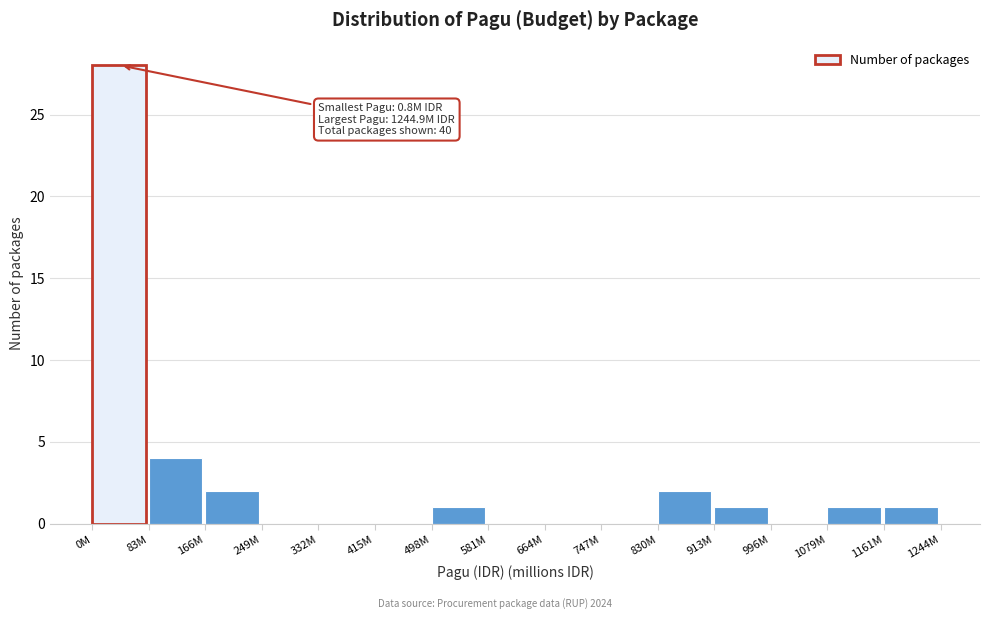

Reading left to right, list all the values displayed in this chart.

0M=28	83M=4	166M=2	249M=0	332M=0	415M=0	498M=1	581M=0	664M=0	747M=0	830M=2	913M=1	996M=0	1079M=1	1161M=1